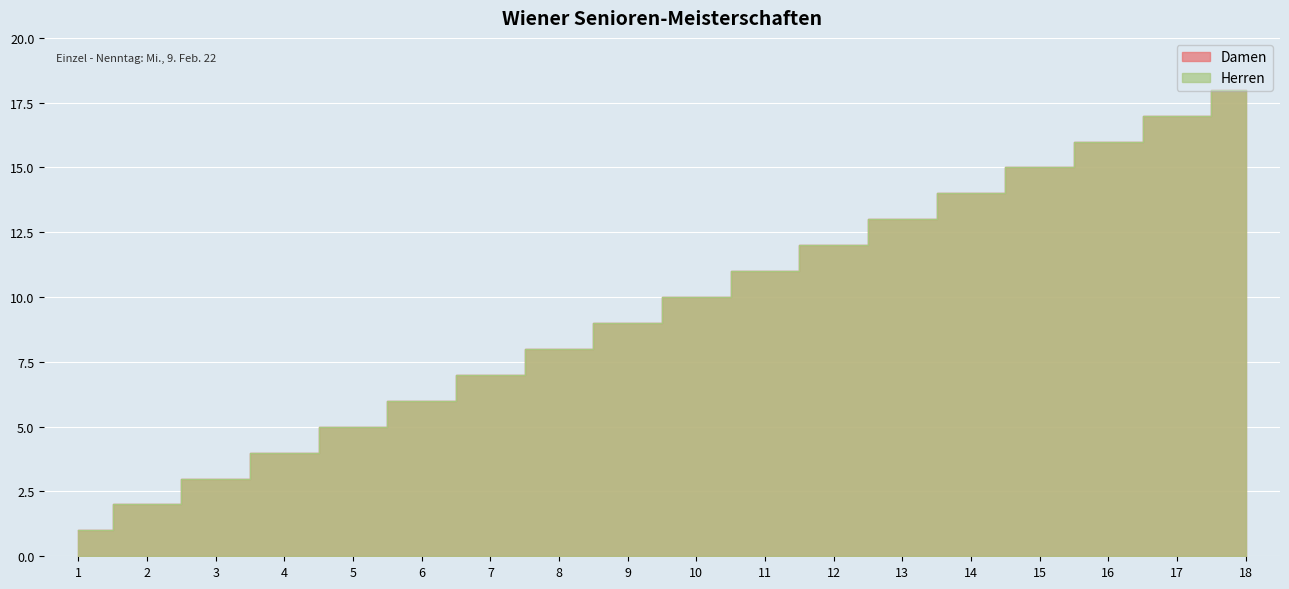

How many lines are shown in the chart?

2